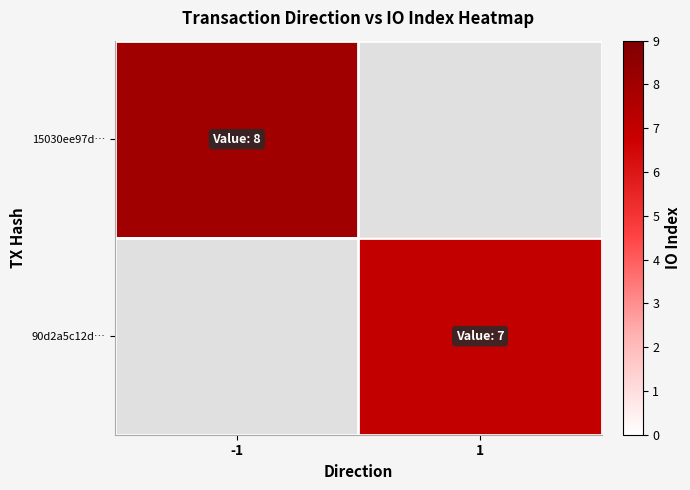

Is the value of 15030ee97d… at -1 greater than the value of 90d2a5c12d… at 1?

Yes